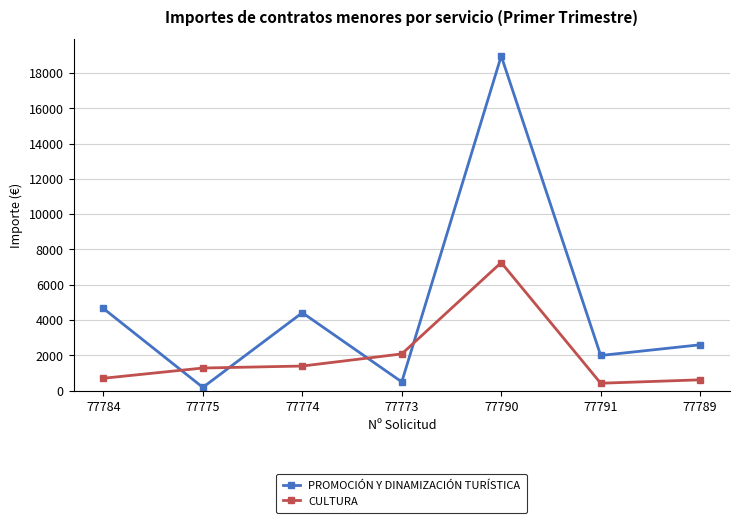

What is the difference between the second highest and second lowest values in the CULTURA series?

1467.1